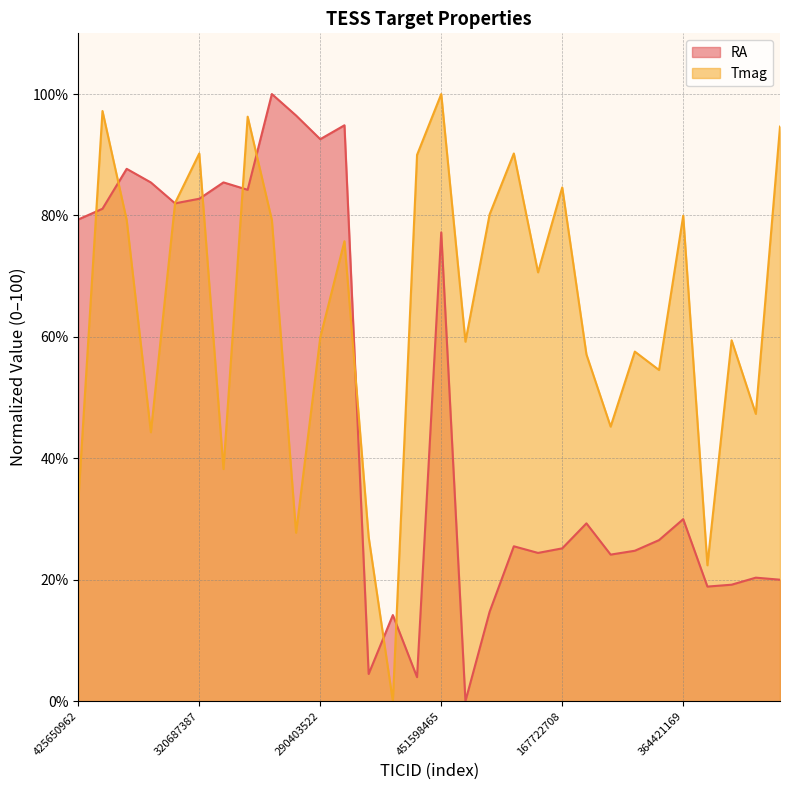

Does the chart have visible grid lines?

Yes